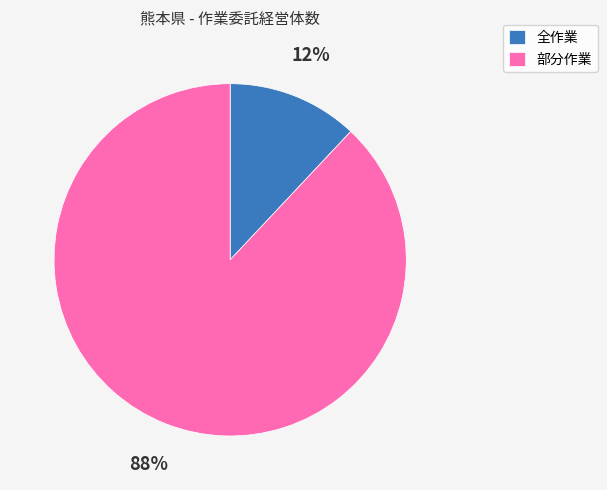

What is the majority slice?

部分作業